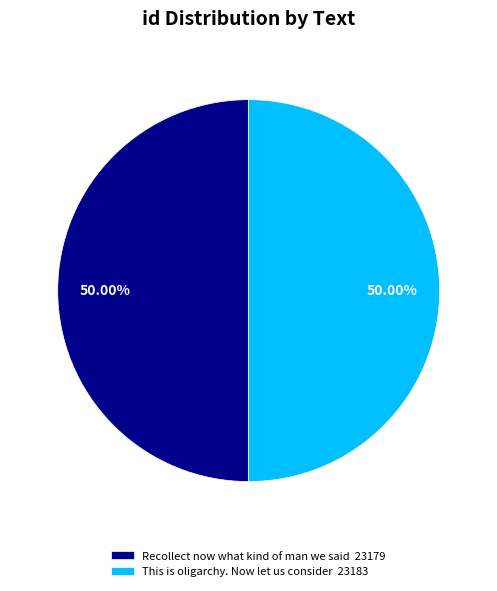

How many segments does this pie chart have?

2